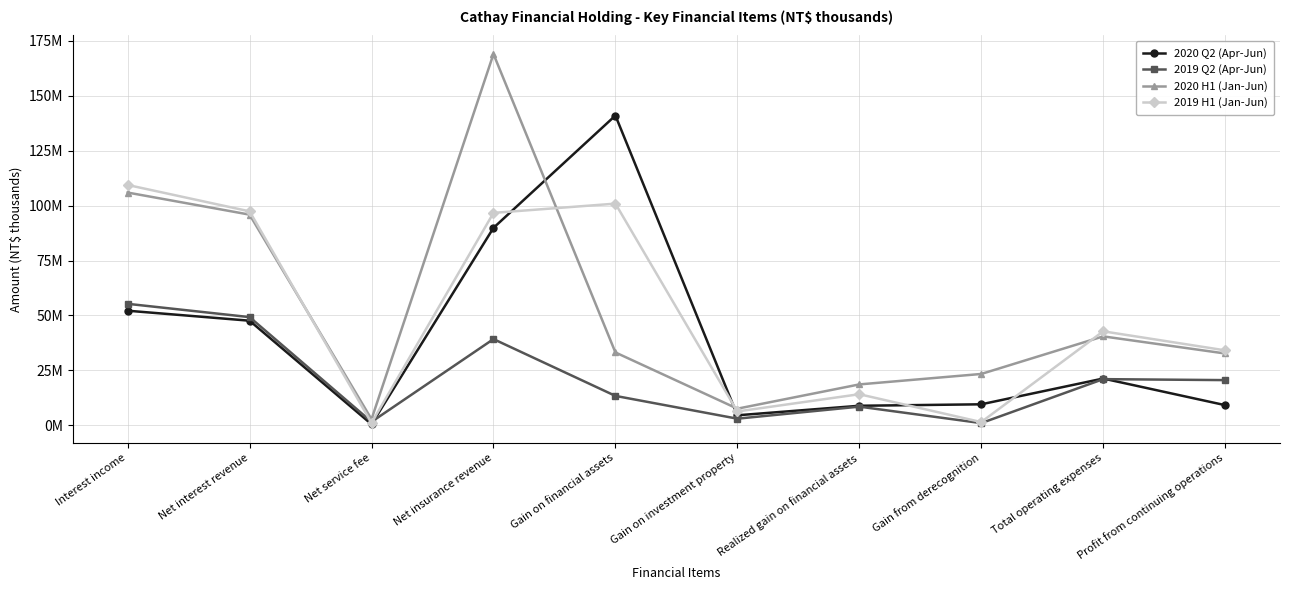

What are all the series names shown in the legend?

2020 Q2 (Apr-Jun), 2019 Q2 (Apr-Jun), 2020 H1 (Jan-Jun), 2019 H1 (Jan-Jun)